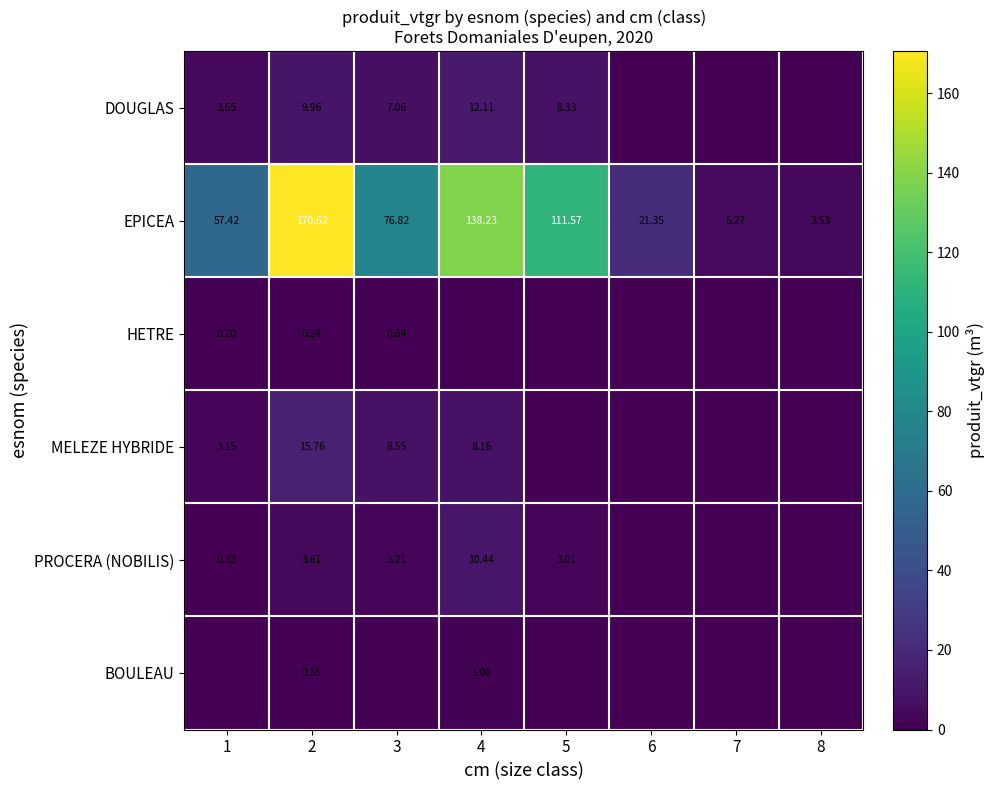

Is the value of MELEZE HYBRIDE at 4 greater than the value of DOUGLAS at 1?

Yes